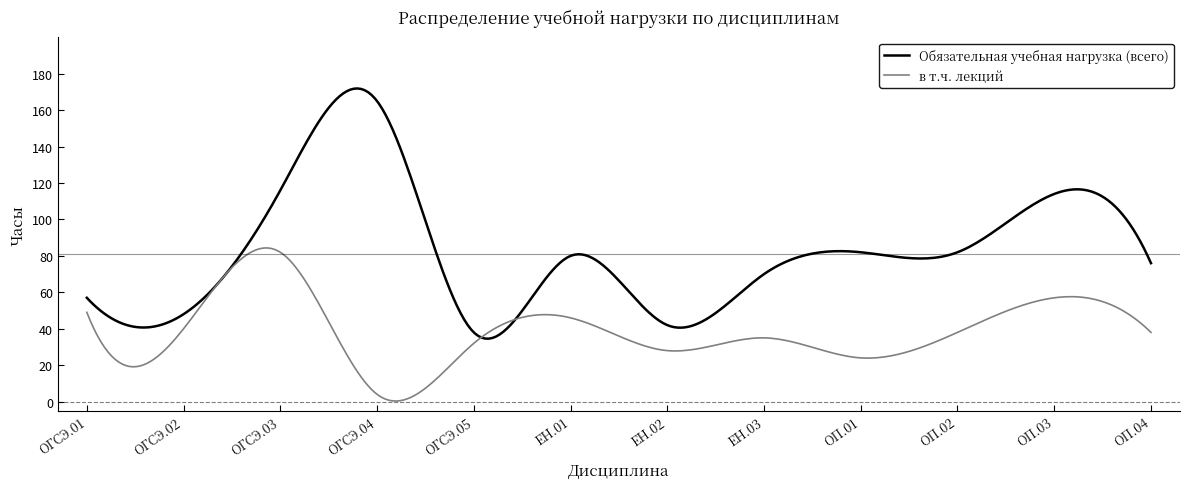

Which series has the largest total across all categories?

Обязательная учебная нагрузка (всего)